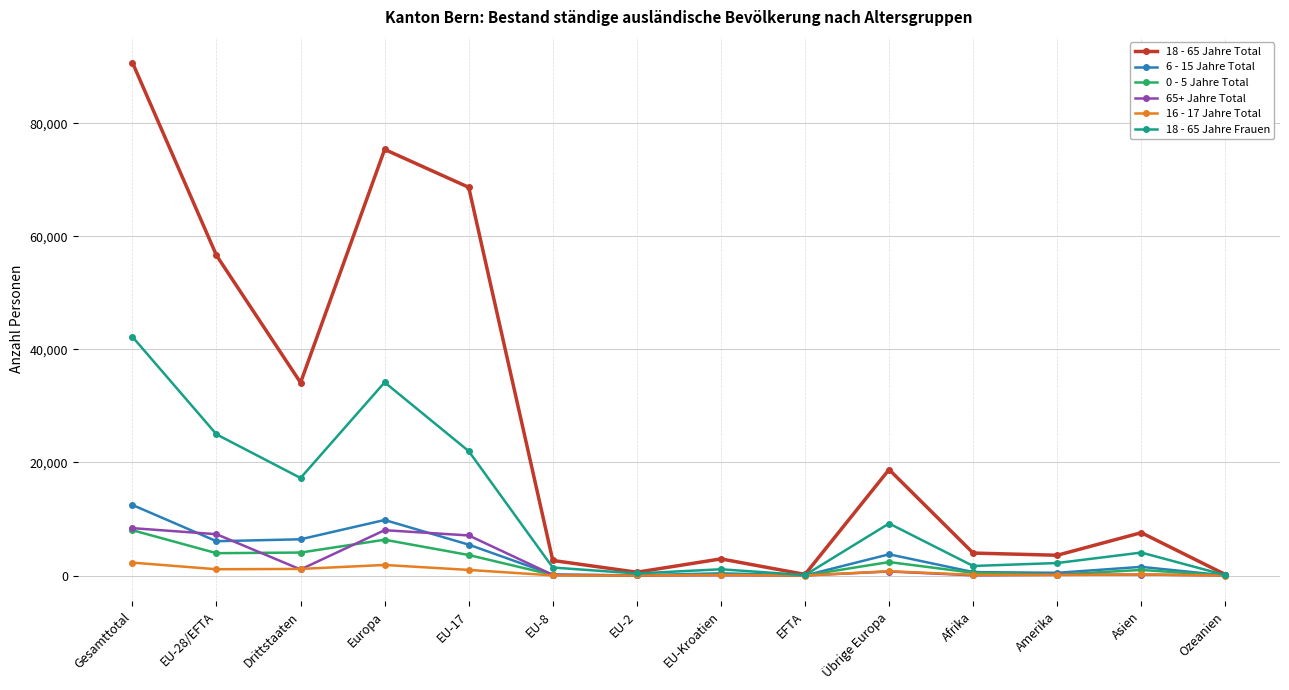

What is the sum of all 18 - 65 Jahre Frauen values?

160852